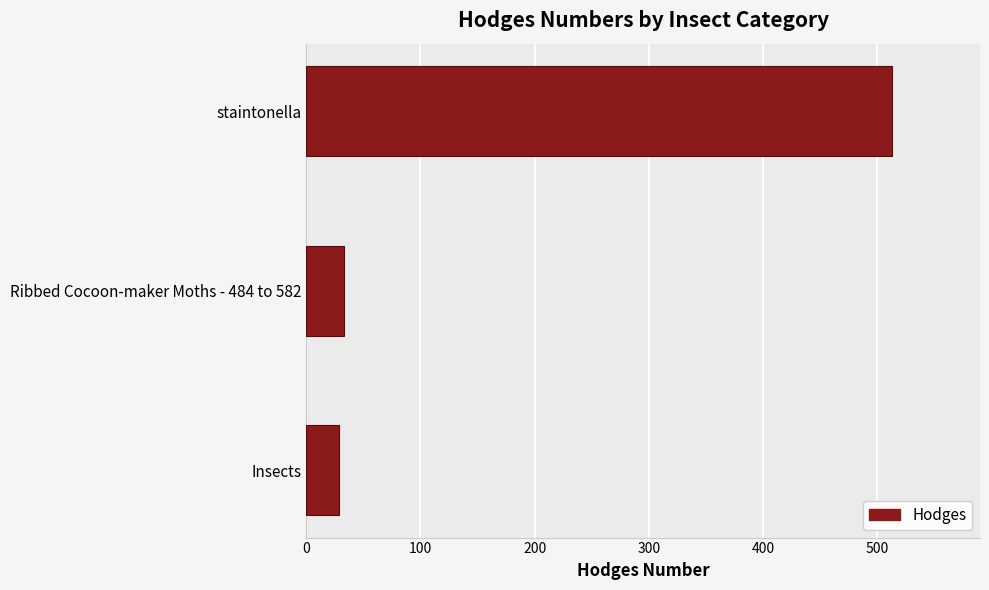

What is the smallest value displayed?

29.0